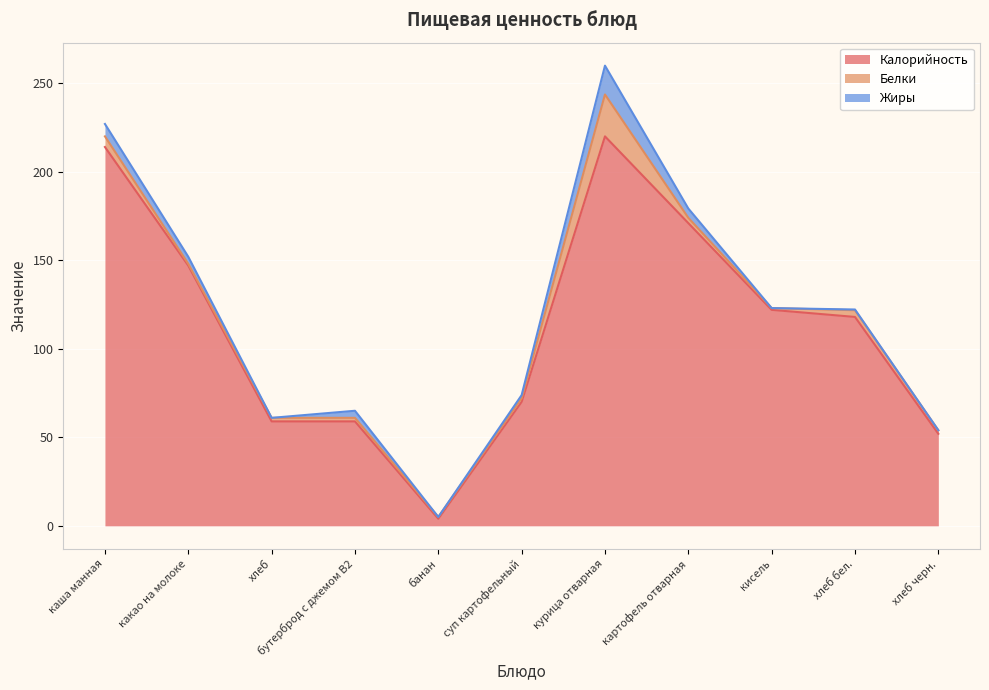

How many positive values does the Жиры series have?

7